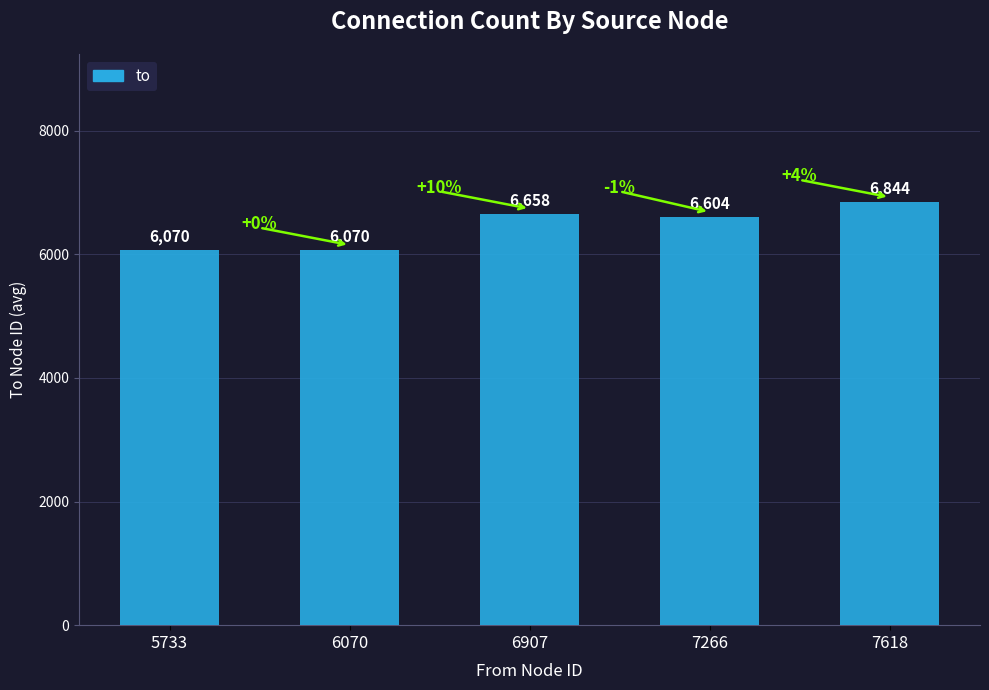

Reading right to left, extract all data points from this chart.

7618=6844	7266=6604	6907=6658	6070=6070	5733=6070